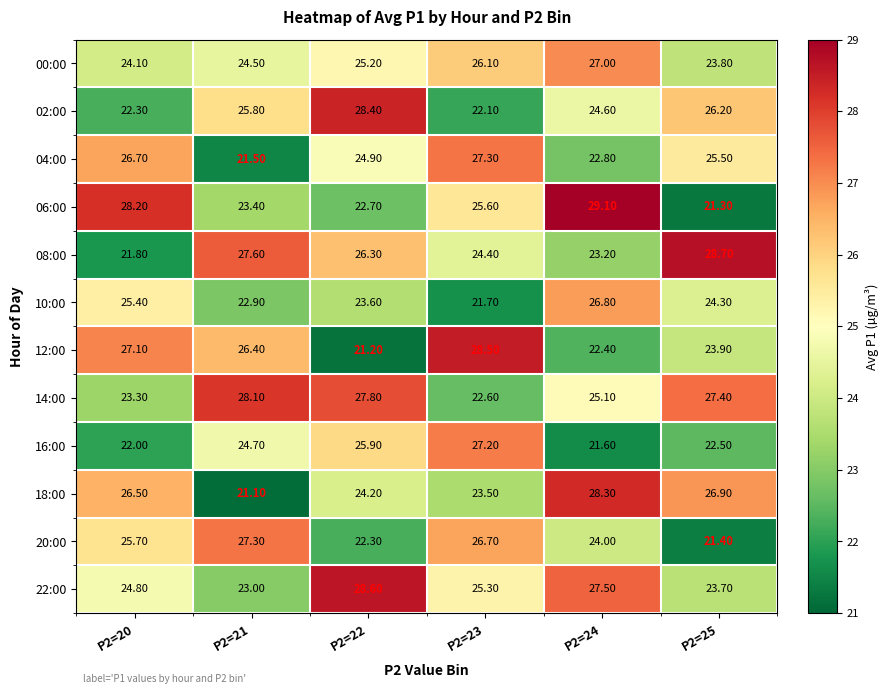

Which series has the largest total across all categories?

14:00